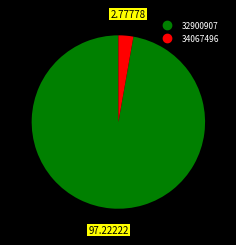

Rank the categories by value from lowest to highest.

34067496, 32900907